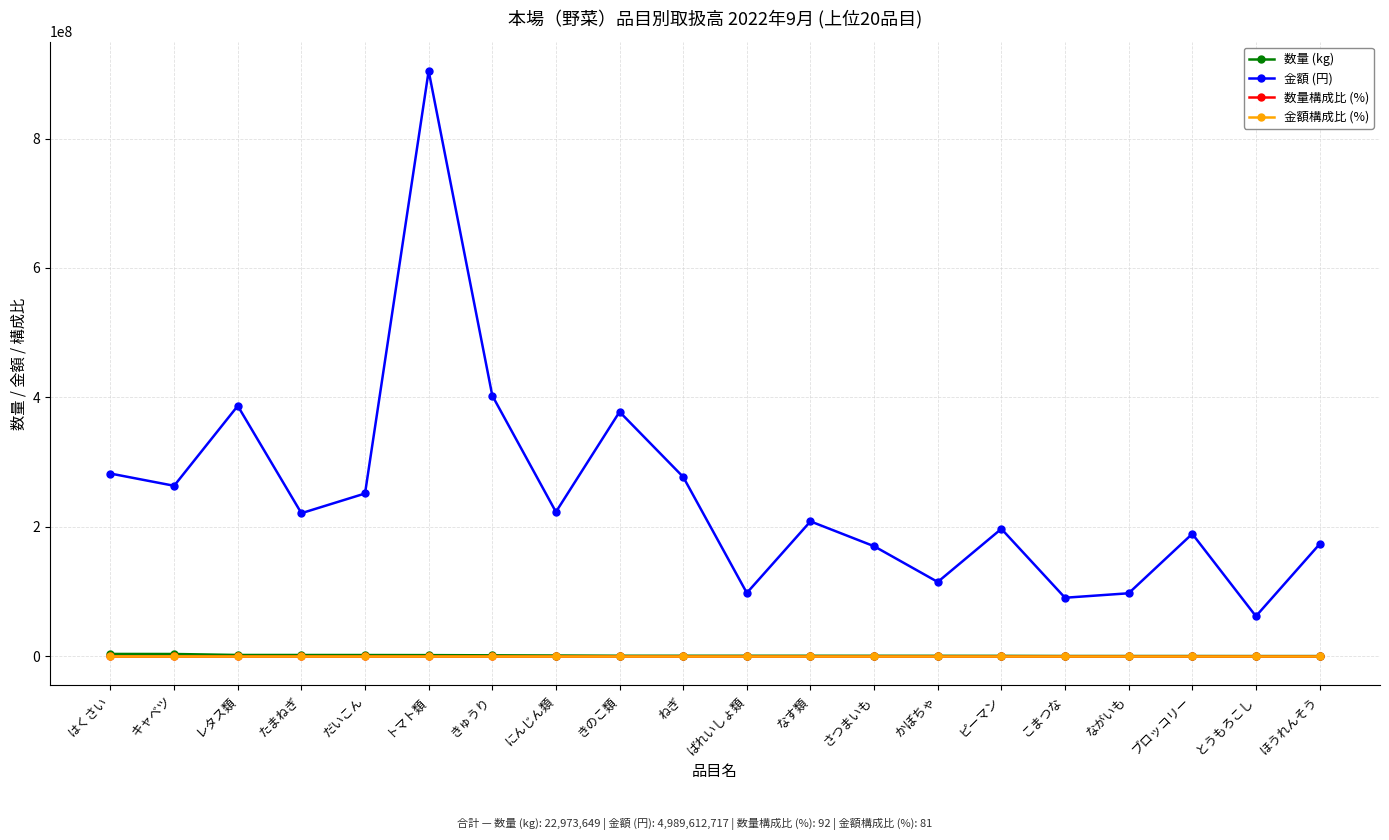

At which category is the sum across all series the highest?

トマト類